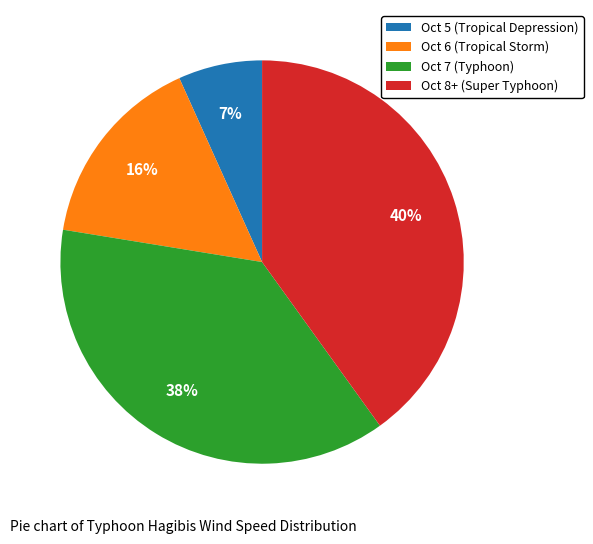

To the nearest percent, what percentage of the pie is Oct 5 (Tropical Depression)?

7%